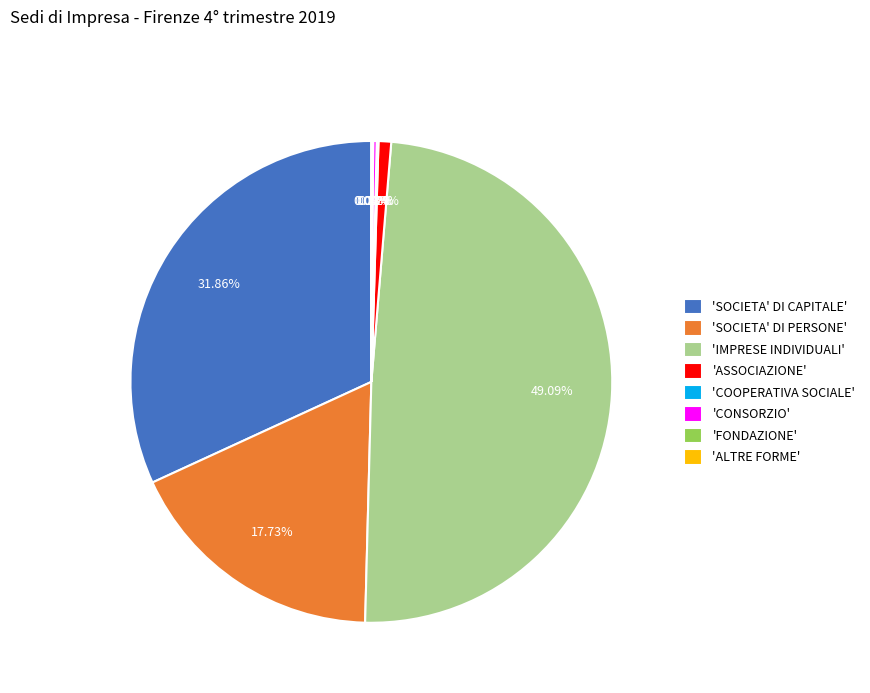

Which slice is the largest?

'IMPRESE INDIVIDUALI'